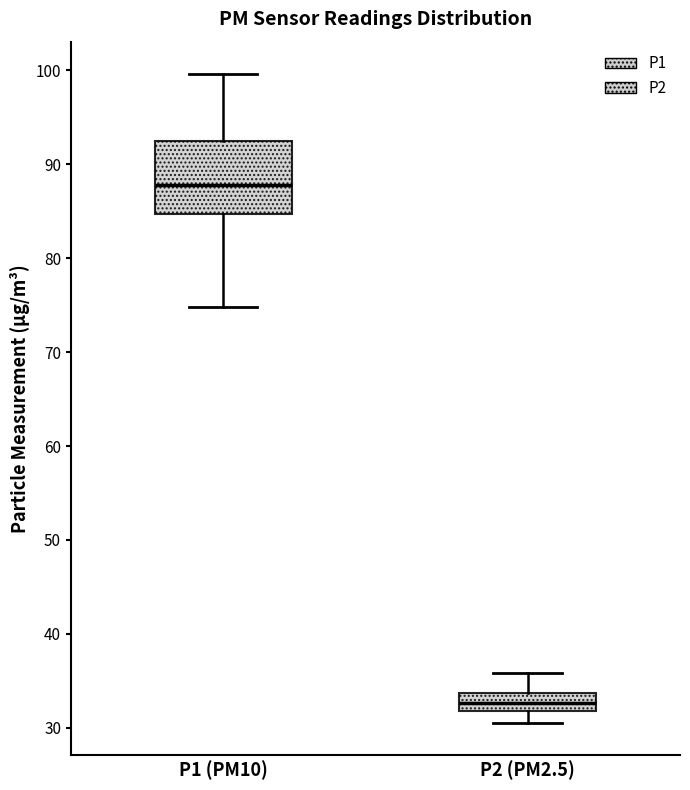

Which box is the tallest, from its lower edge to its upper edge?

P1 (PM10)